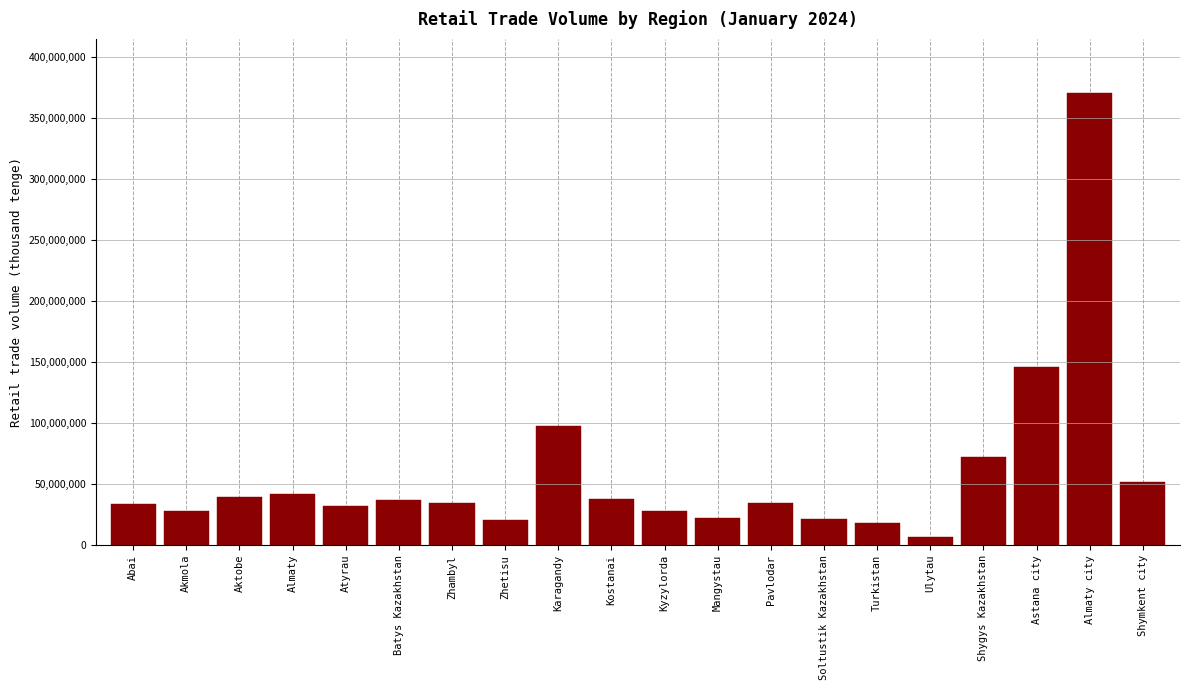

Is it true that the value at Batys Kazakhstan is 37050684?

True